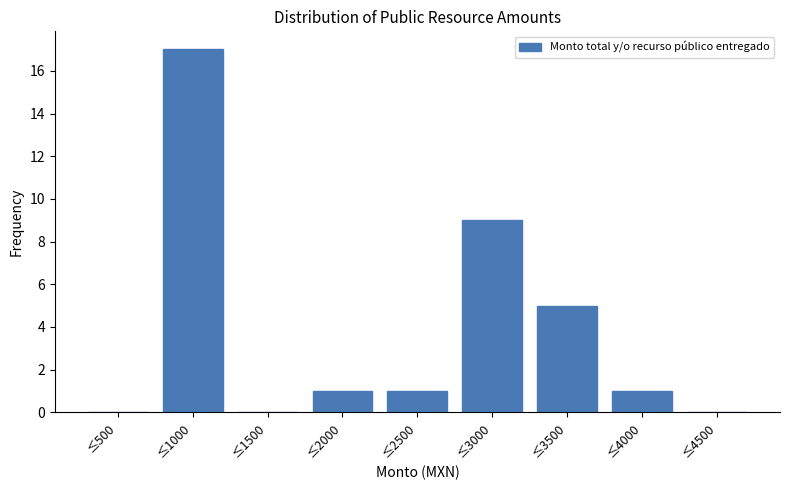

Reading left to right, what are all the values shown in this chart?

≤500=0	≤1000=17	≤1500=0	≤2000=1	≤2500=1	≤3000=9	≤3500=5	≤4000=1	≤4500=0